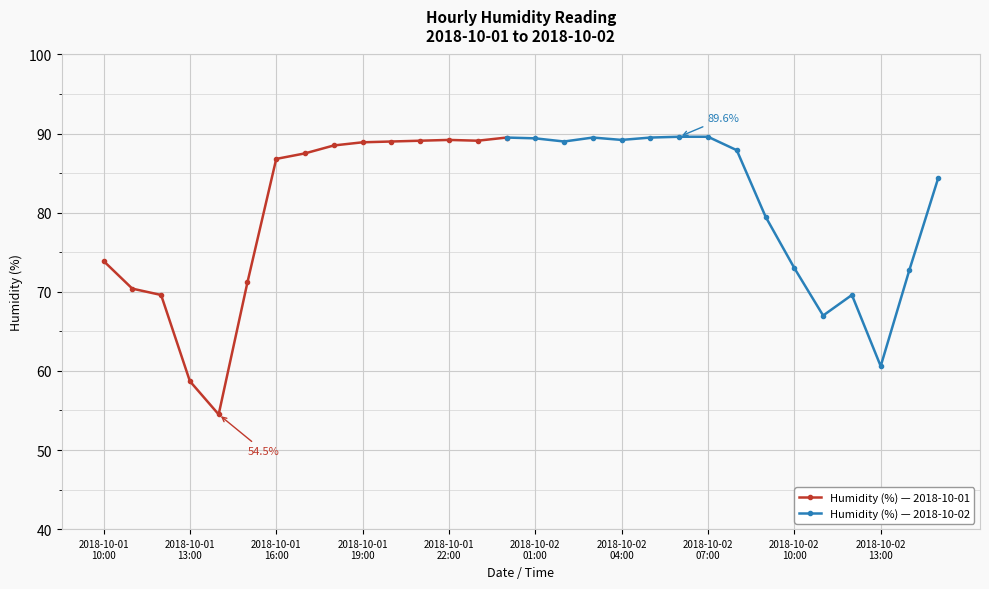

List the labels in order of value, largest first.

2018-10-02 06:00, 2018-10-02 07:00, 2018-10-02 00:00, 2018-10-02 03:00, 2018-10-02 05:00, 2018-10-02 01:00, 2018-10-01 22:00, 2018-10-02 04:00, 2018-10-01 21:00, 2018-10-01 23:00, 2018-10-01 20:00, 2018-10-02 02:00, 2018-10-01 19:00, 2018-10-01 18:00, 2018-10-02 08:00, 2018-10-01 17:00, 2018-10-01 16:00, 2018-10-02 15:00, 2018-10-02 09:00, 2018-10-01 10:00, 2018-10-02 10:00, 2018-10-02 14:00, 2018-10-01 15:00, 2018-10-01 11:00, 2018-10-01 12:00, 2018-10-02 12:00, 2018-10-02 11:00, 2018-10-02 13:00, 2018-10-01 13:00, 2018-10-01 14:00